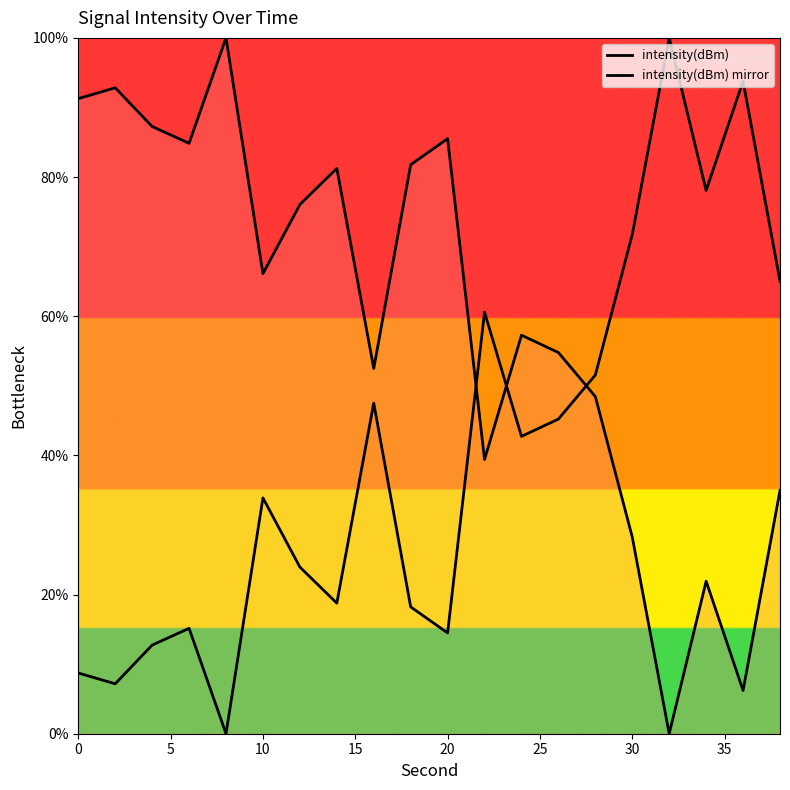

How many lines are shown in the chart?

2